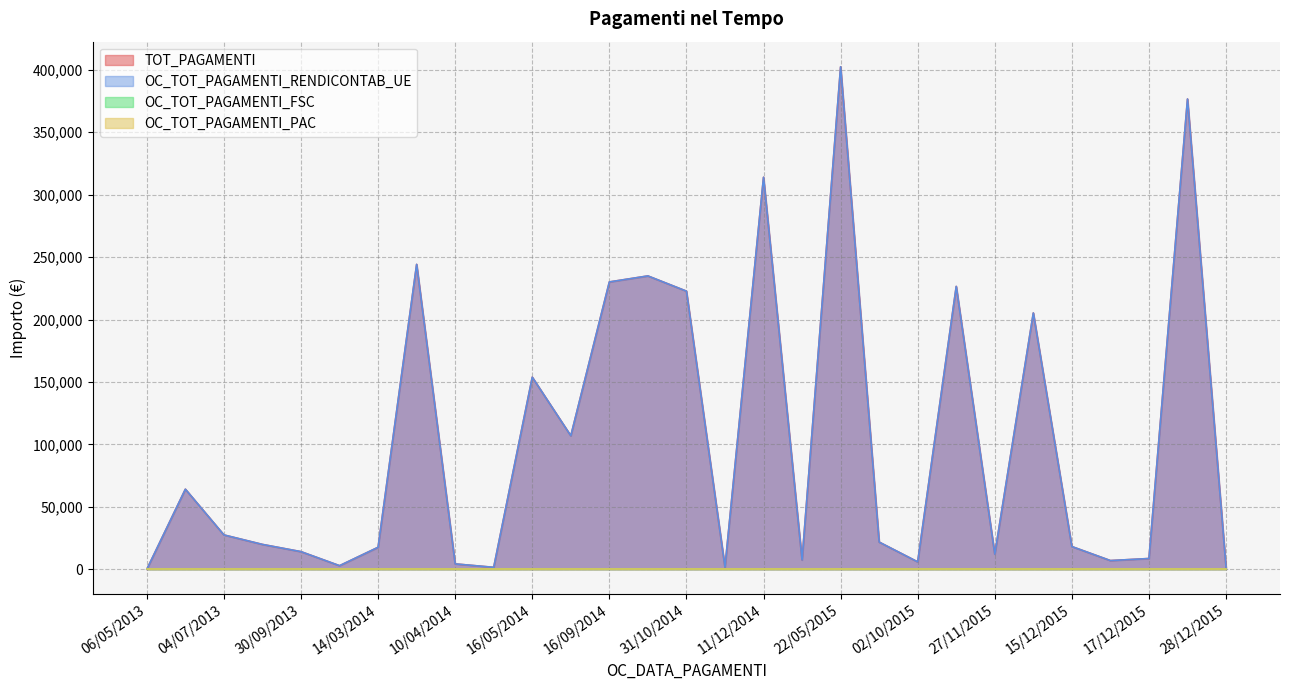

The TOT_PAGAMENTI series shows 340492.7 at 31/10/2014. True or false?

False